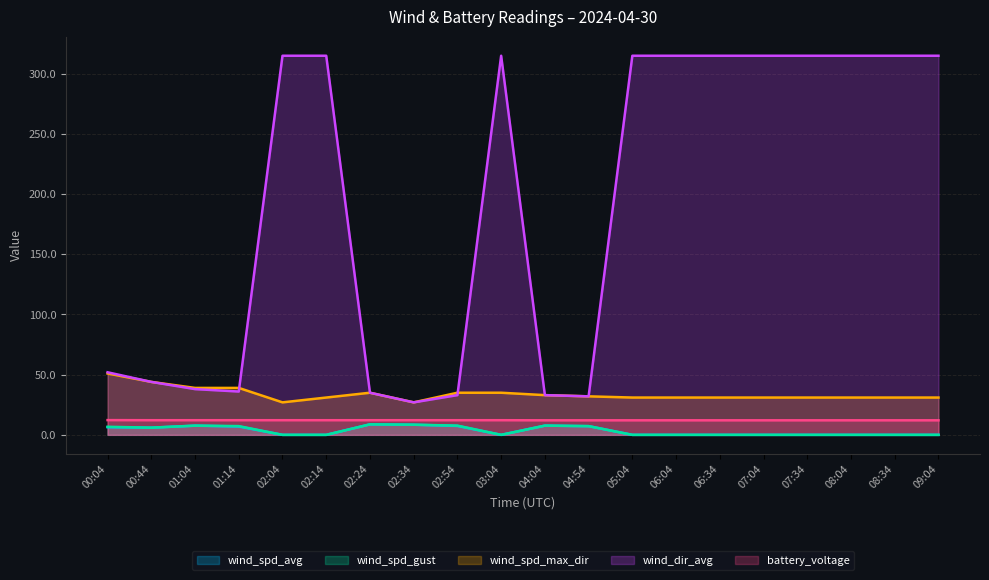

True or false: wind_spd_avg has a value of 0.0 at 03:04.

False